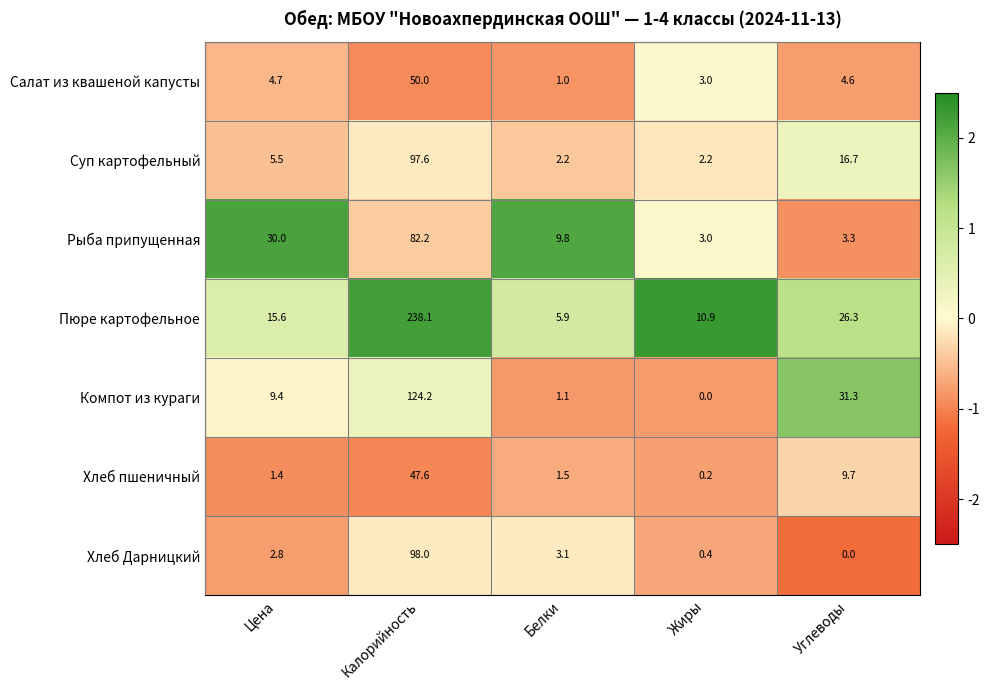

Which series has the largest total across all categories?

Пюре картофельное